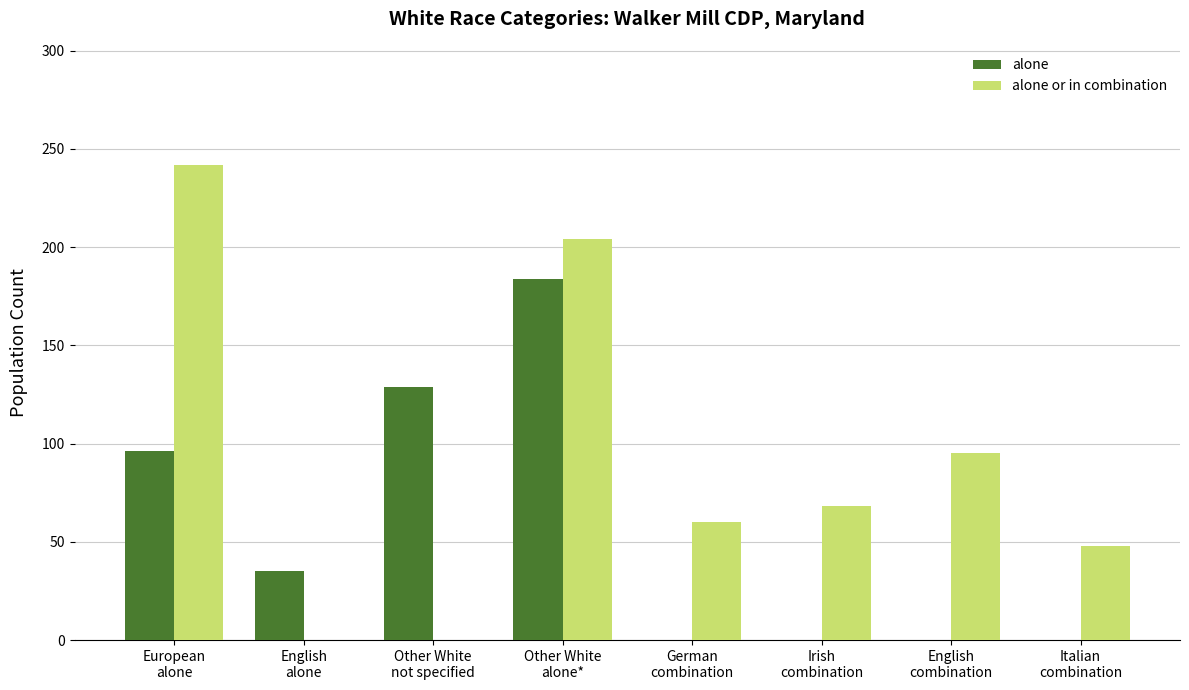

Which series has the largest total across all categories?

alone or in combination